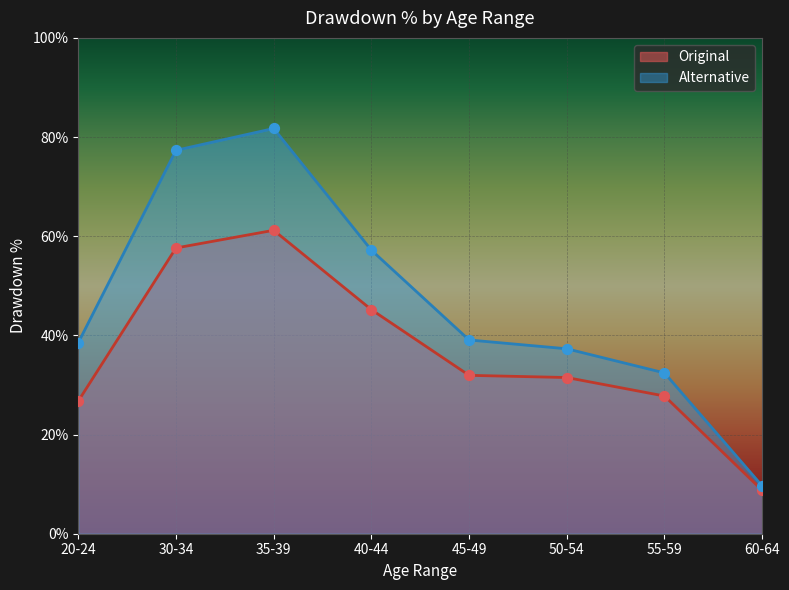

What is the total value across all series at 40-44?

1.0